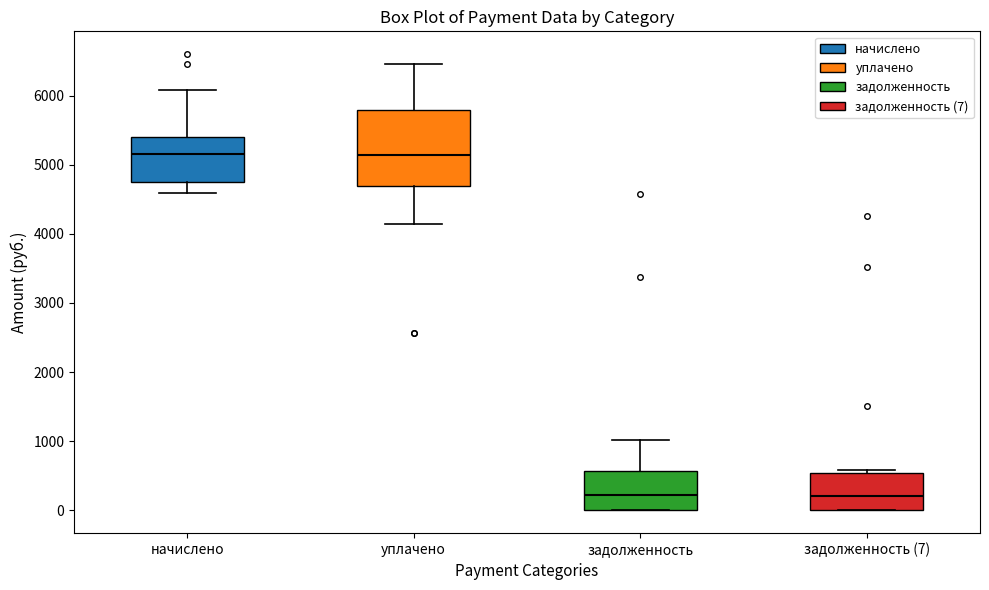

Where is the upper edge of the box for начислено on the y-axis? The values are not printed on the chart, so give them approximately, as read against the axis.

5400